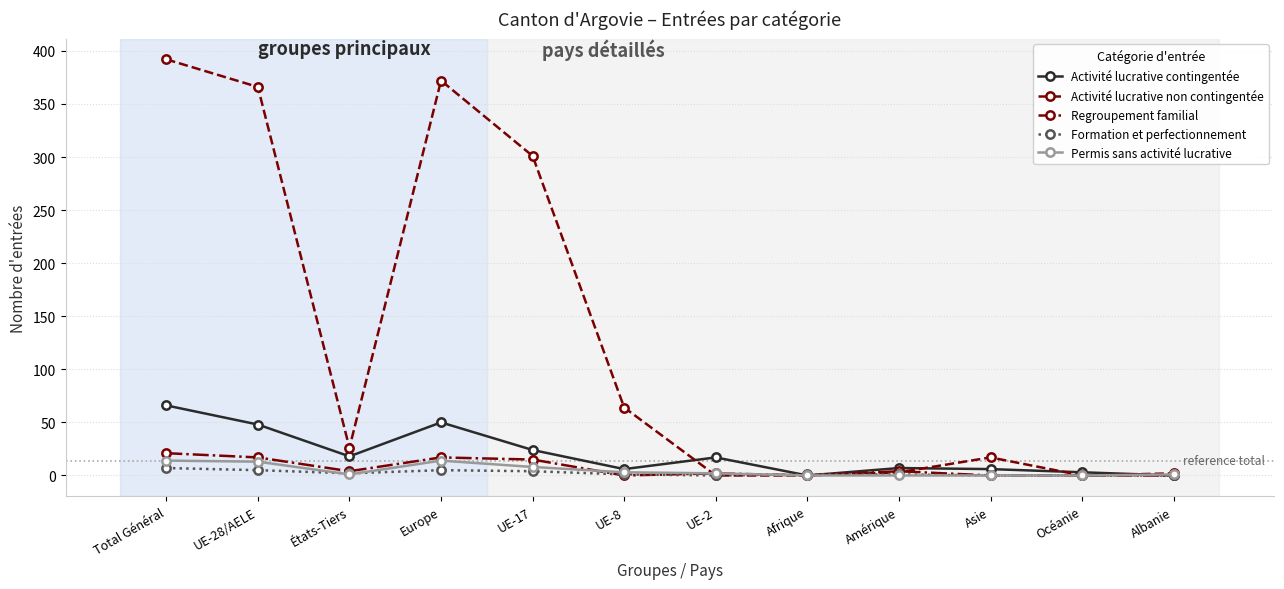

How many categories are shown in the chart?

12